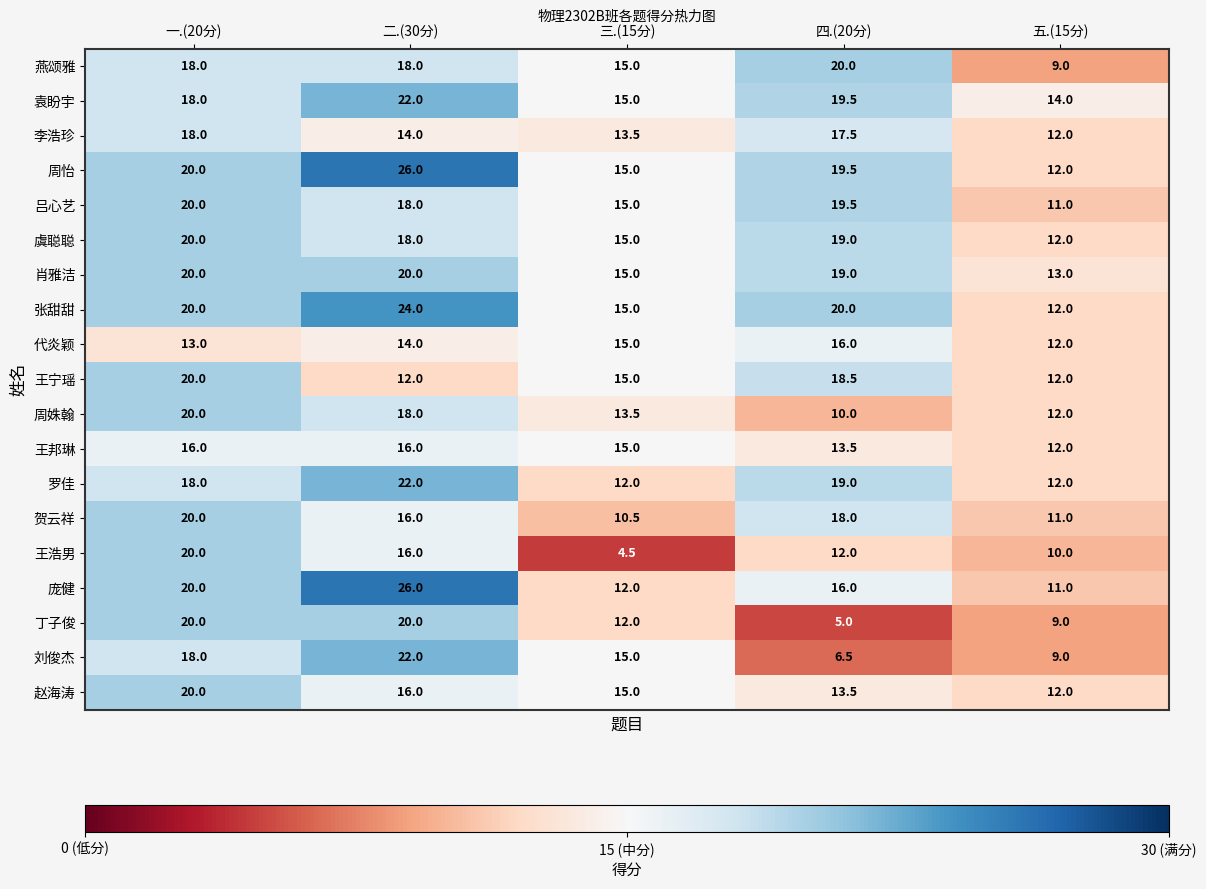

At which label is 刘俊杰 closest to 14?

三.(15分)